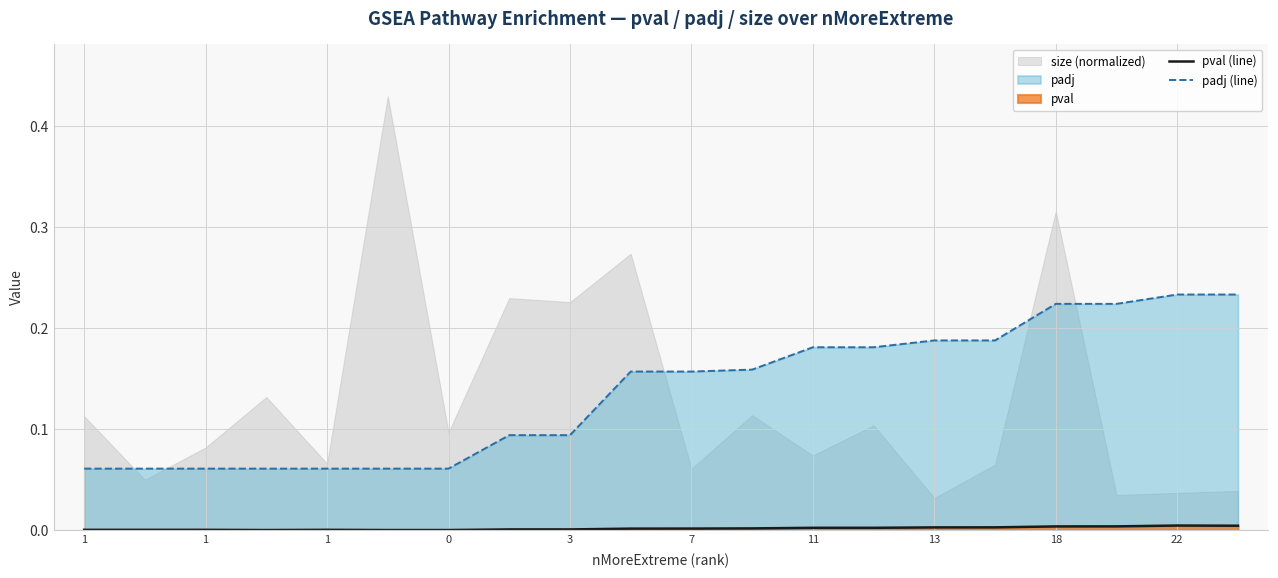

How many lines are shown in the chart?

2